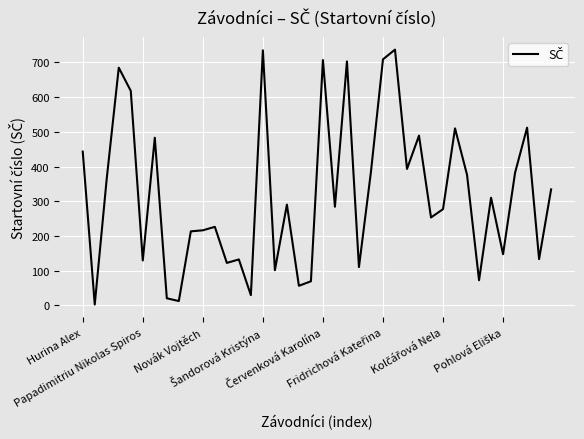

Does the chart have visible grid lines?

Yes